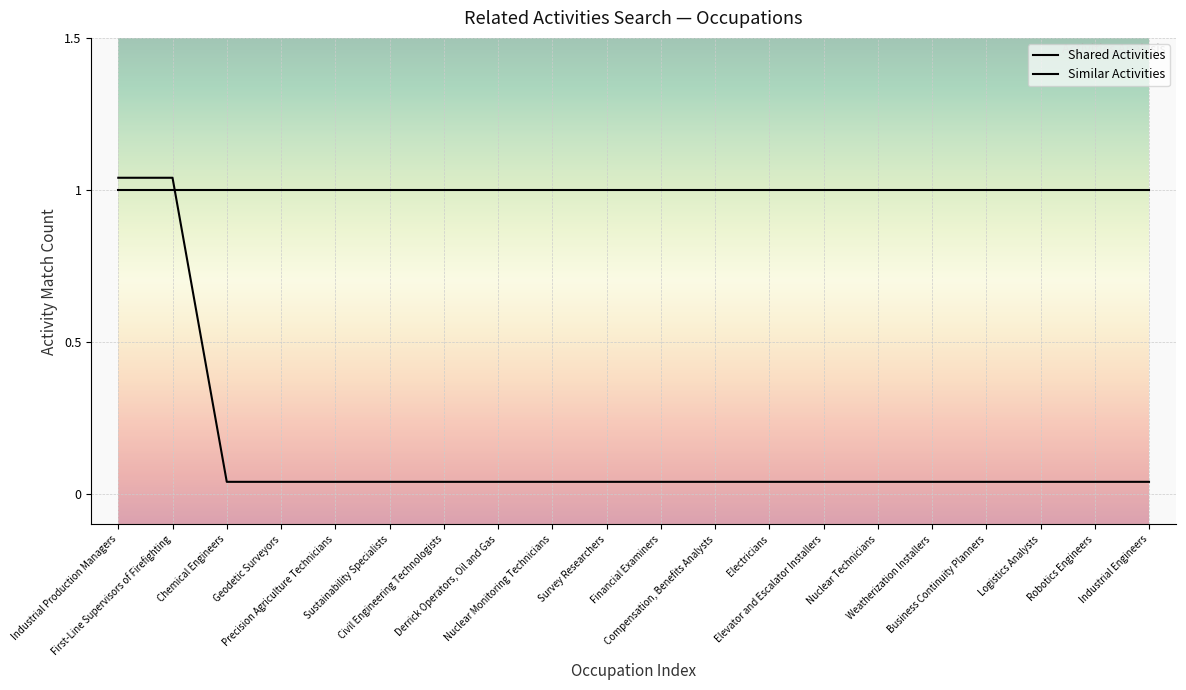

What is the label of the 5th point from the left?

Precision Agriculture Technicians